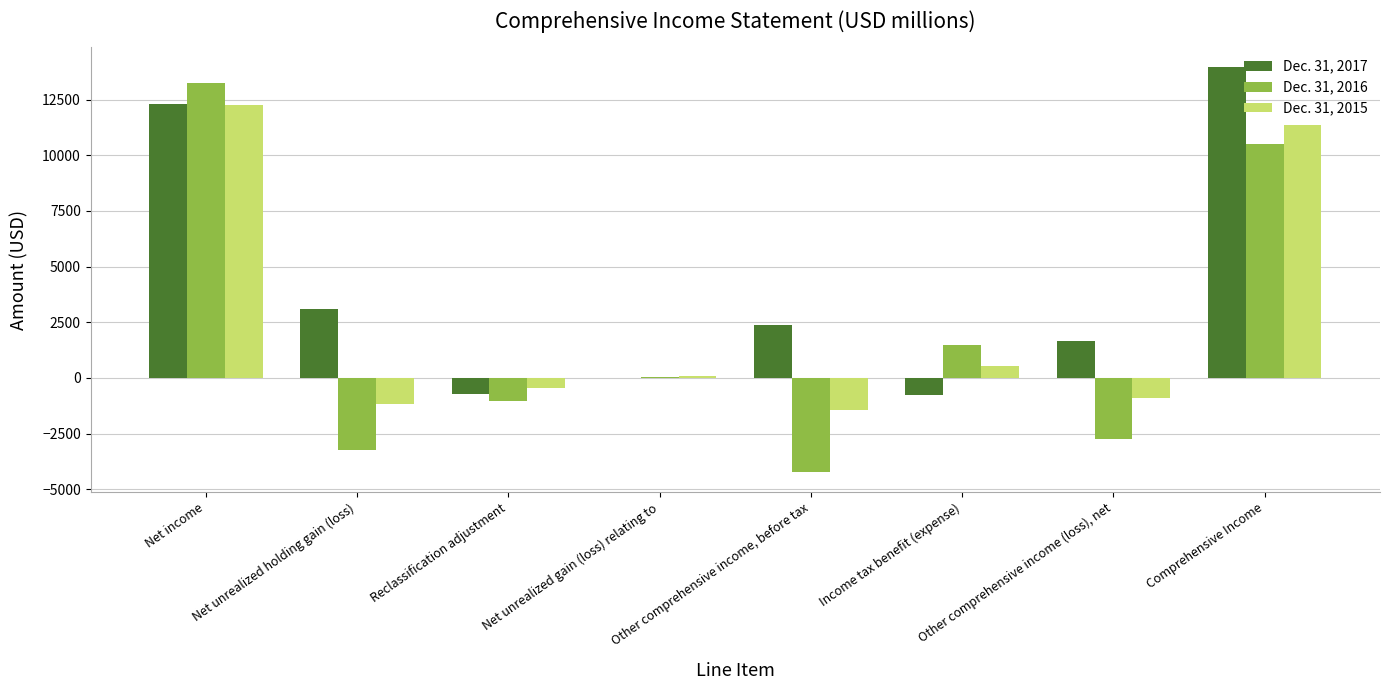

Is the value of Dec. 31, 2015 at Net unrealized gain (loss) relating to greater than the value of Dec. 31, 2017 at Other comprehensive income, before tax?

No